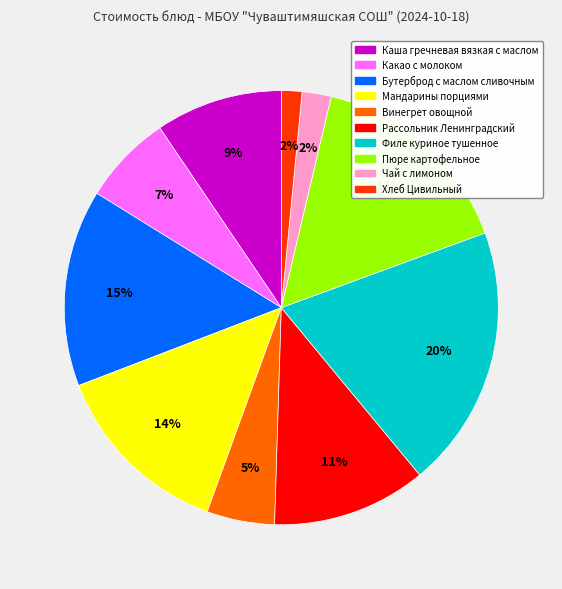

The Какао с молоком slice represents 13% of the pie. True or false?

False